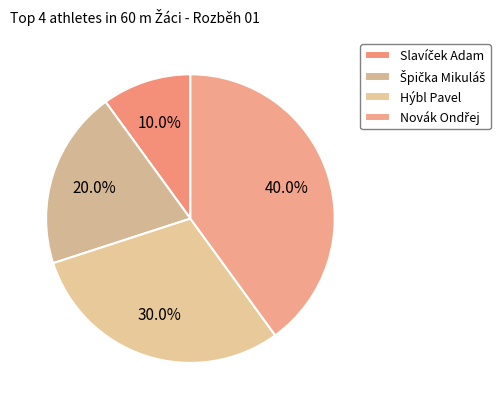

True or false: Novák Ondřej accounts for 40% of the total.

True